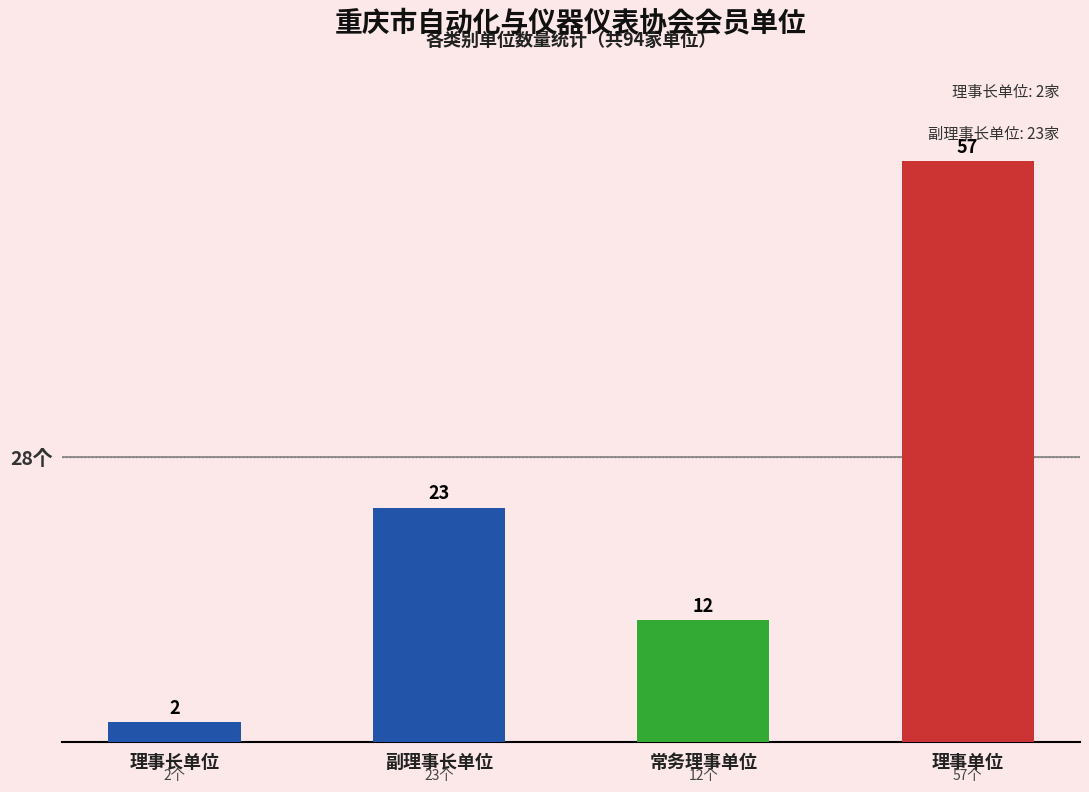

How many values are below 23?

2